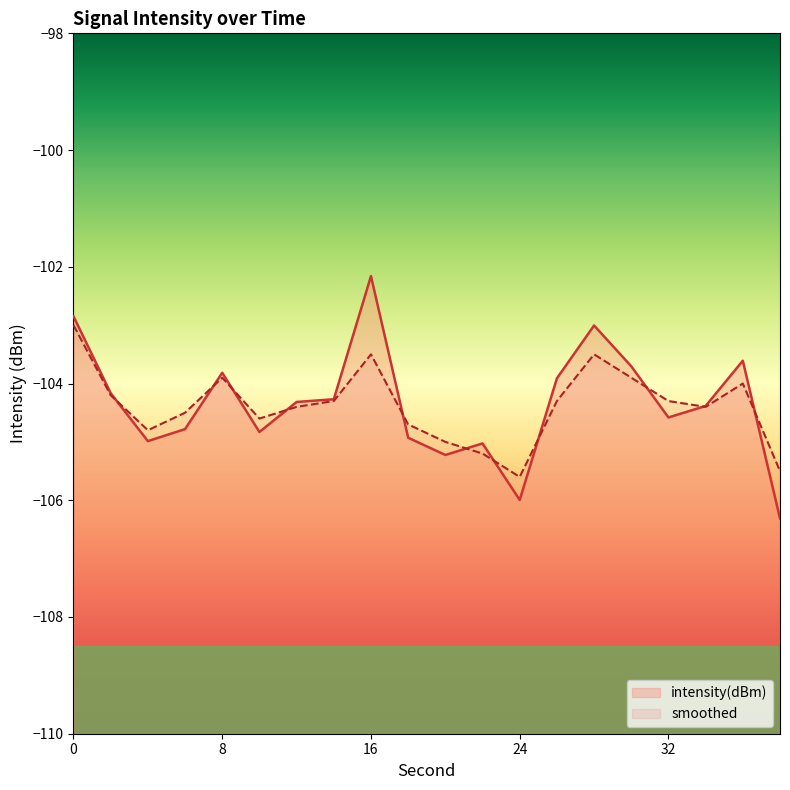

In intensity(dBm), how many points are lower than both neighbors (excluding endpoints)?

5